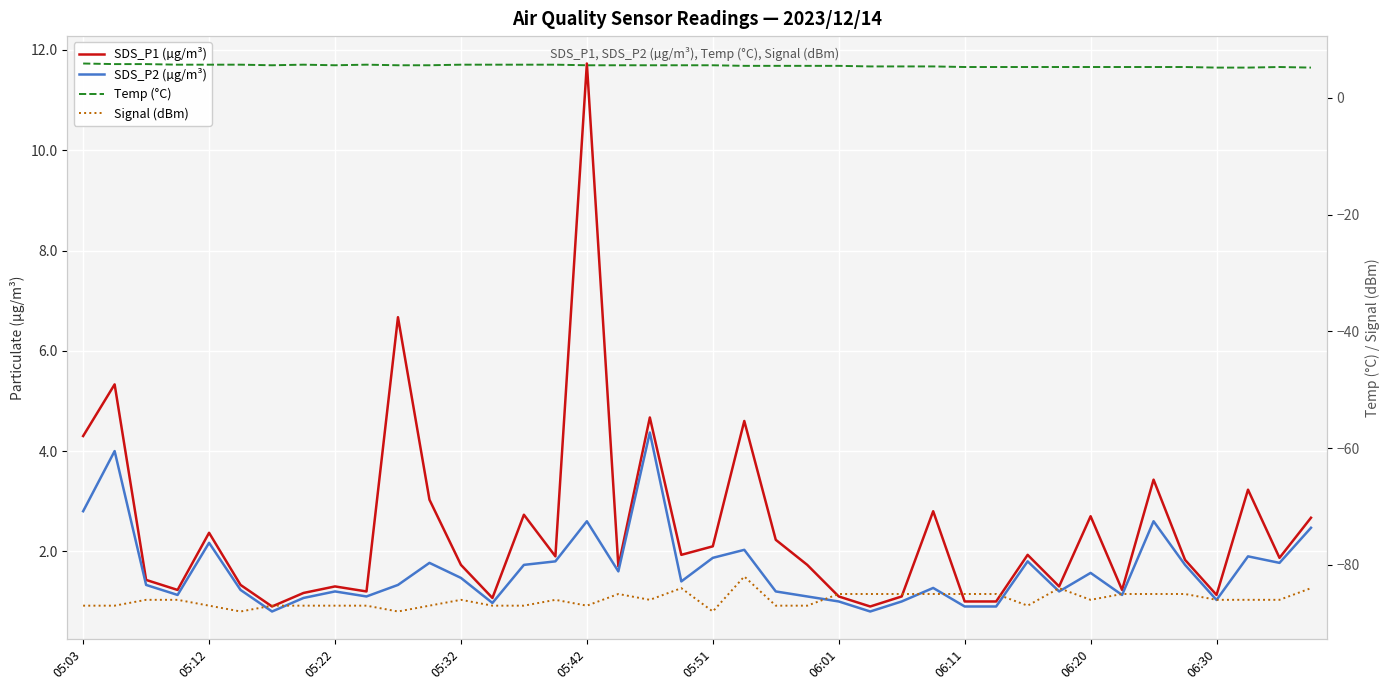

The value of SDS_P1 (µg/m³) at 27 is 1.1. True or false?

False